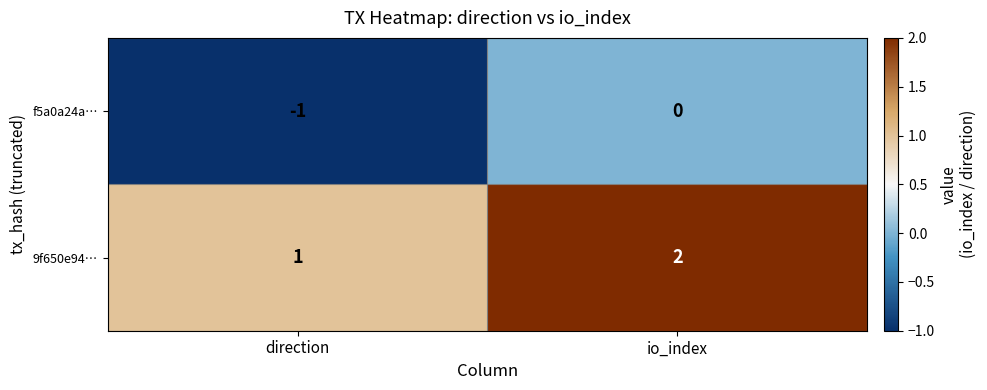

What is the total value across all series at io_index?

2